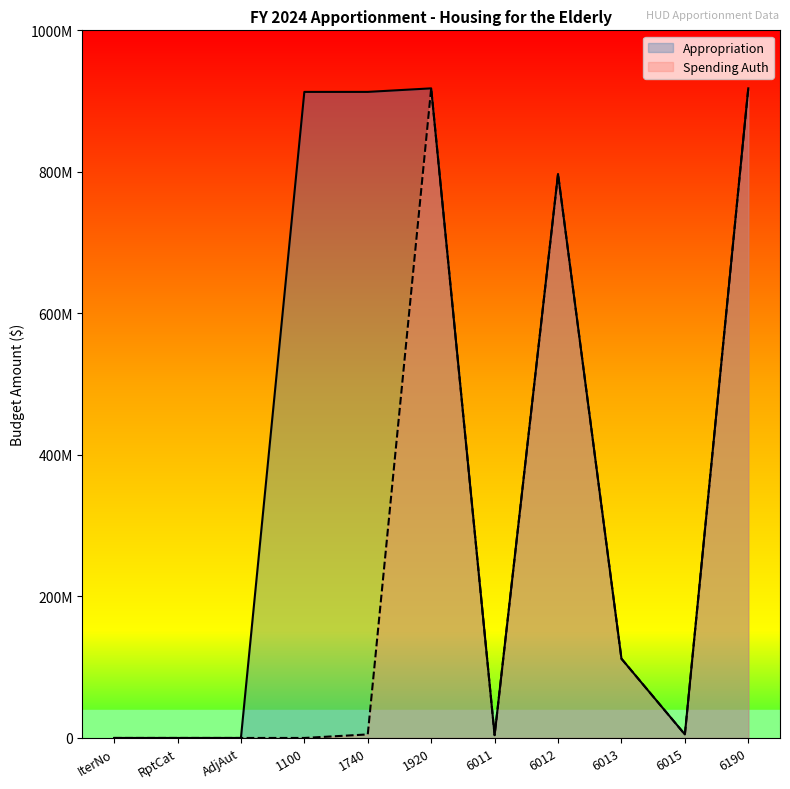

At how many categories does at least one series exceed 702116578?

5